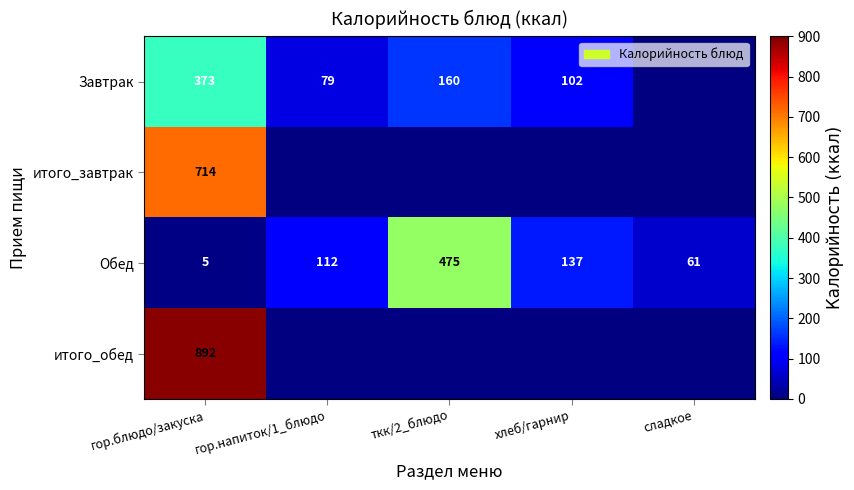

What is the spread (max minus min) of values at гор.напиток/1_блюдо?

33.0